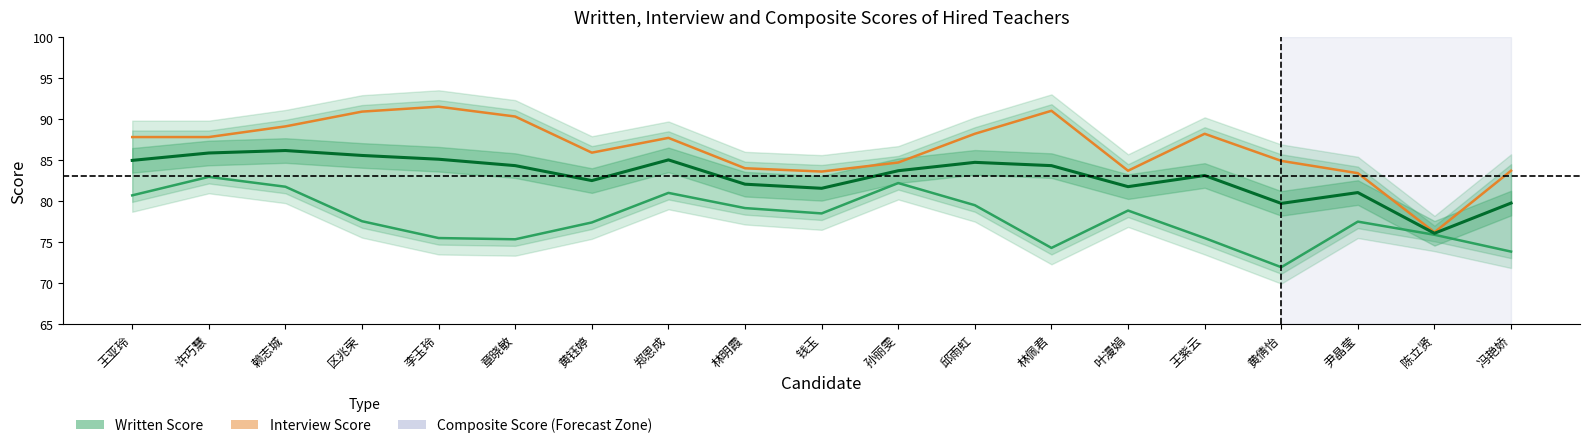

Where is Composite Score nearest to the value 81?

尹晶莹